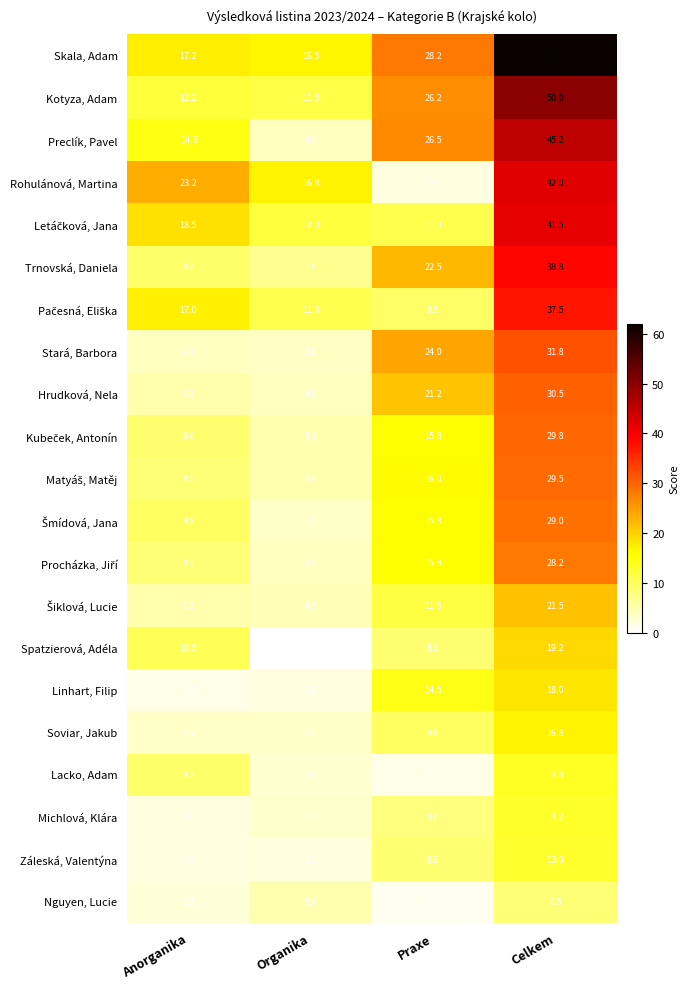

Where is Kotyza, Adam nearest to the value 30?

Praxe